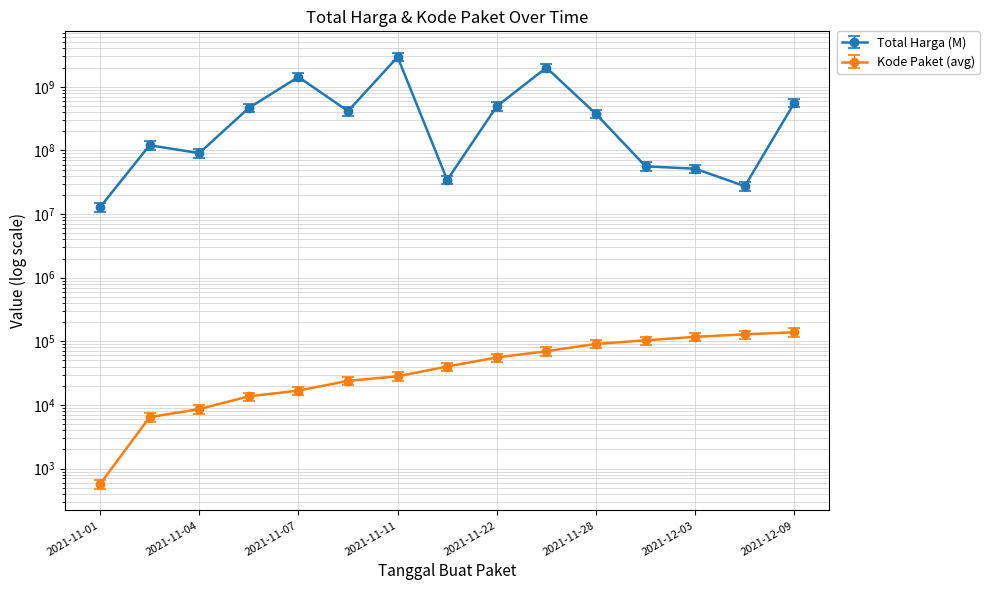

What is the label of the 9th point from the right?

2021-11-11